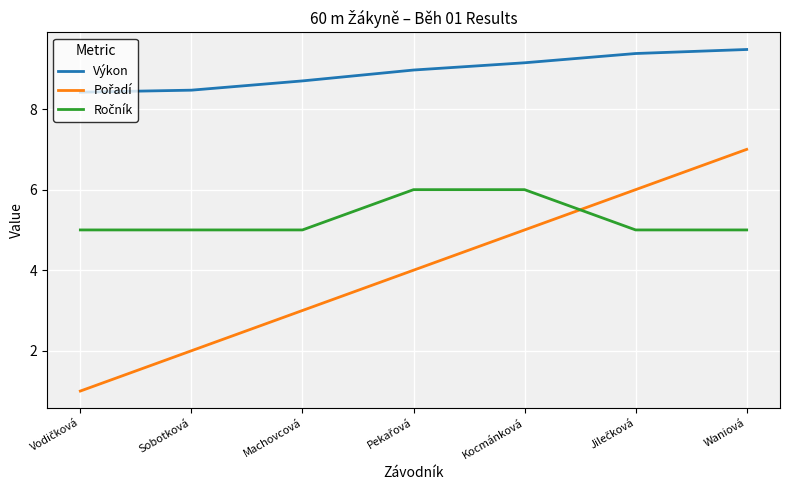

Read the Výkon value at Machovcová.

8.7